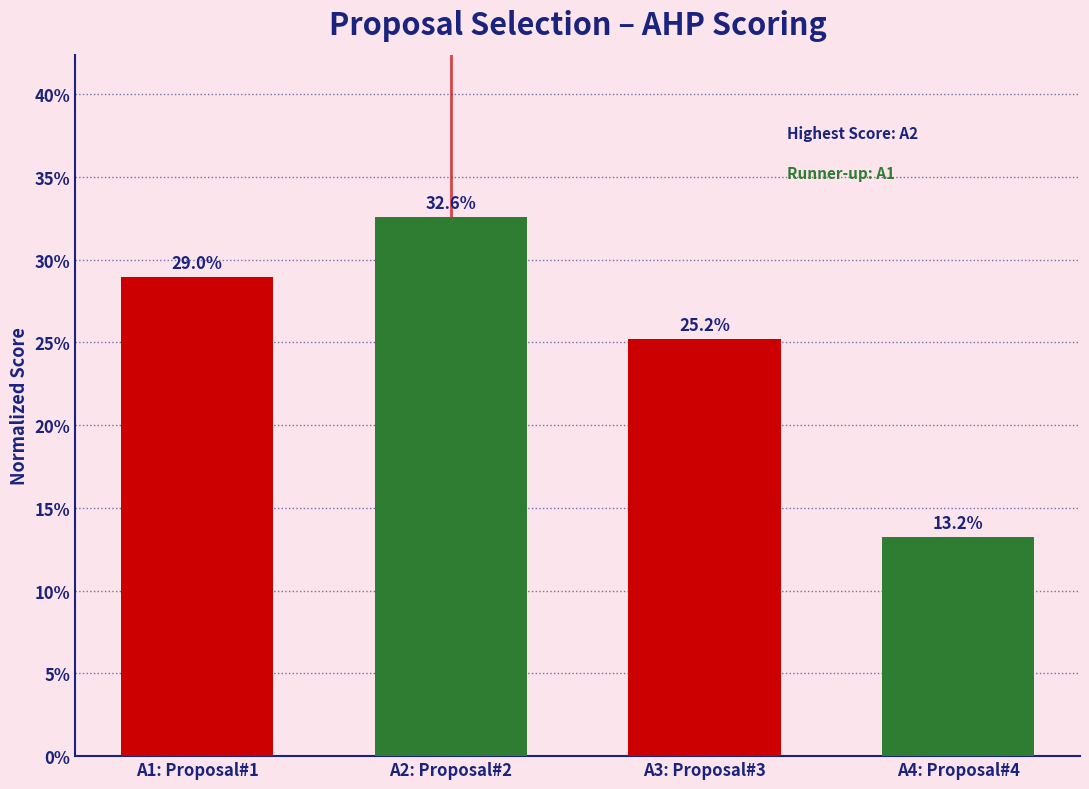

Are the bars horizontal?

No